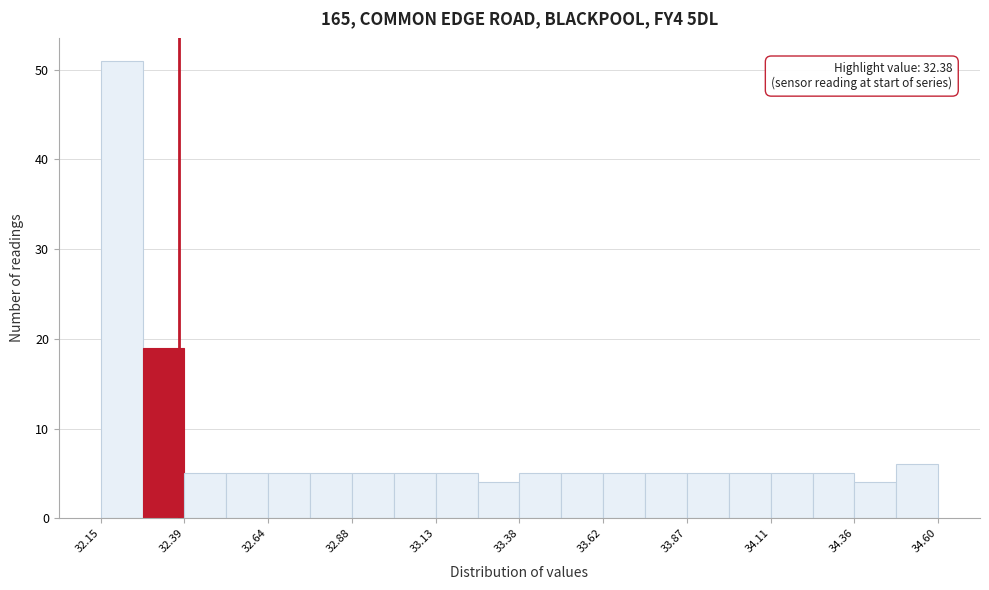

Read against the x-axis, roughly where is the centre of the tallest bar?

32.20